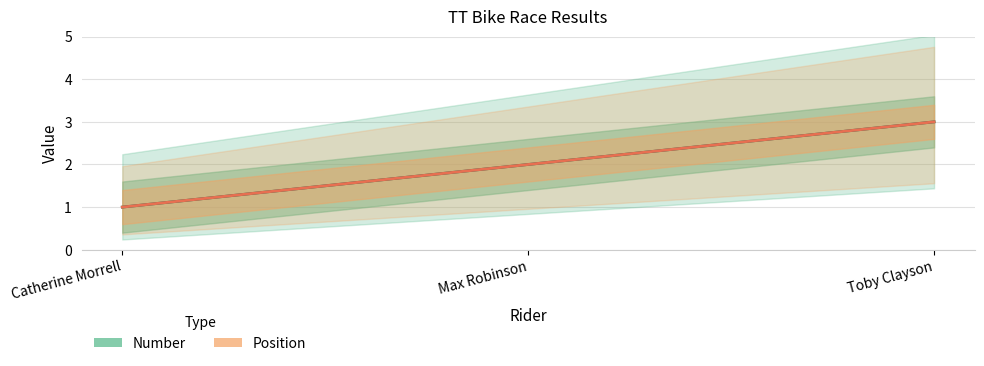

The value of Number at Toby Clayson is 1. True or false?

False